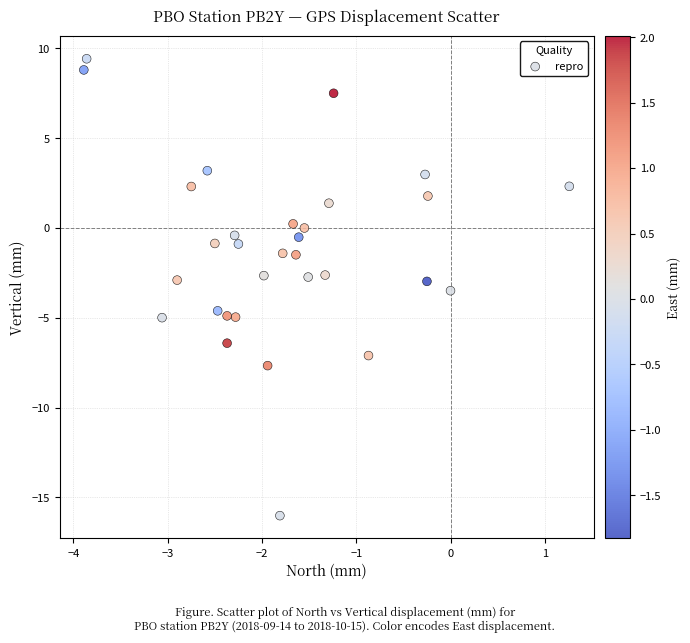

What is the range of Y values (max minus min)?

25.4